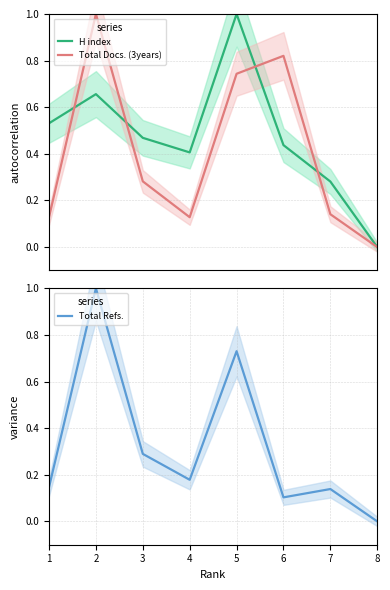

Is it true that Total Refs. equals 0.2 at 7?

False